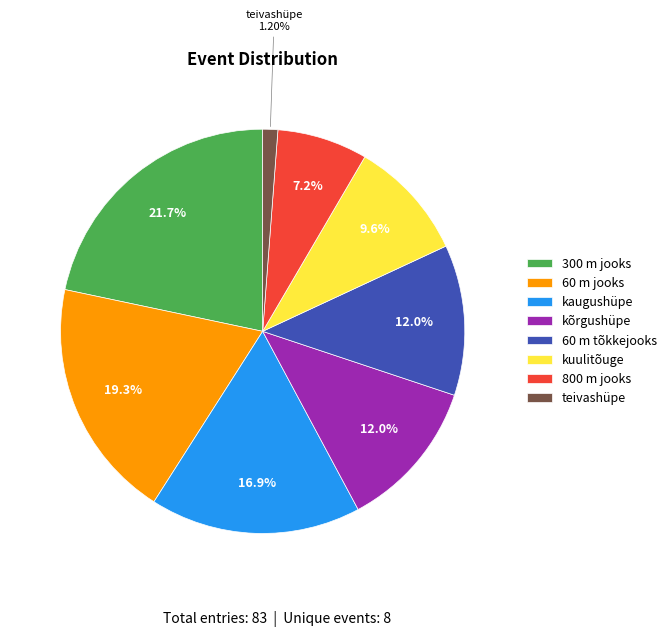

To the nearest percent, what portion does kuulitõuge represent?

10%